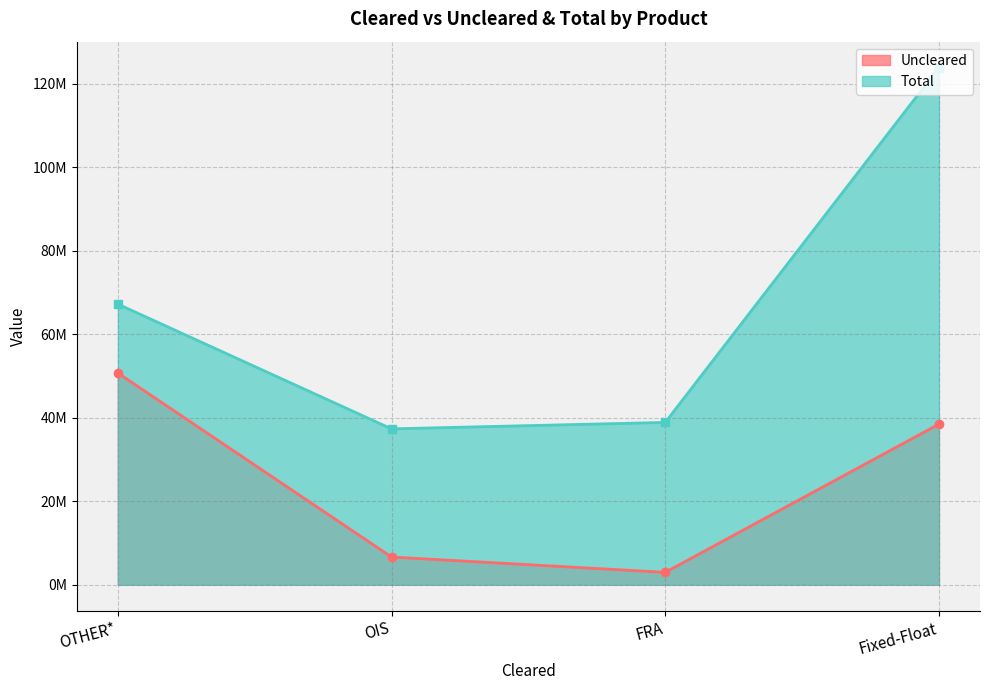

How many lines are shown in the chart?

2